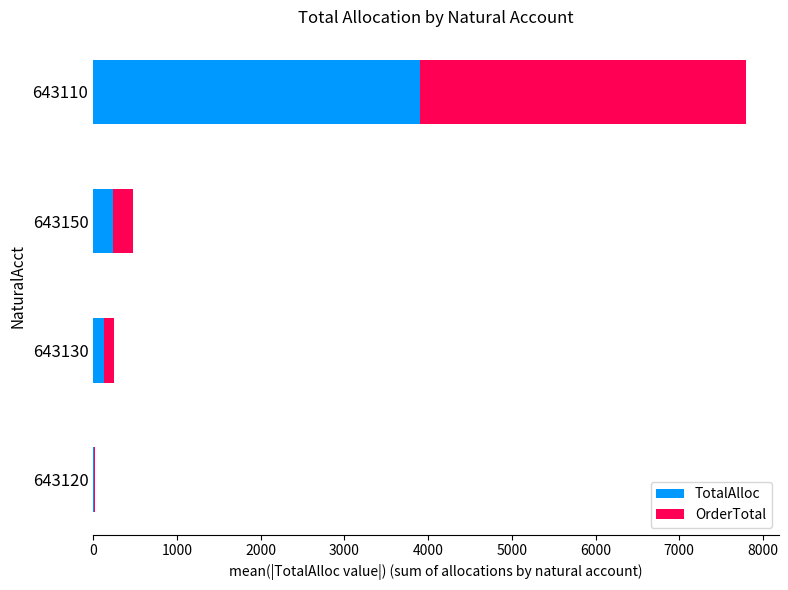

What is the maximum value for TotalAlloc?

3898.1